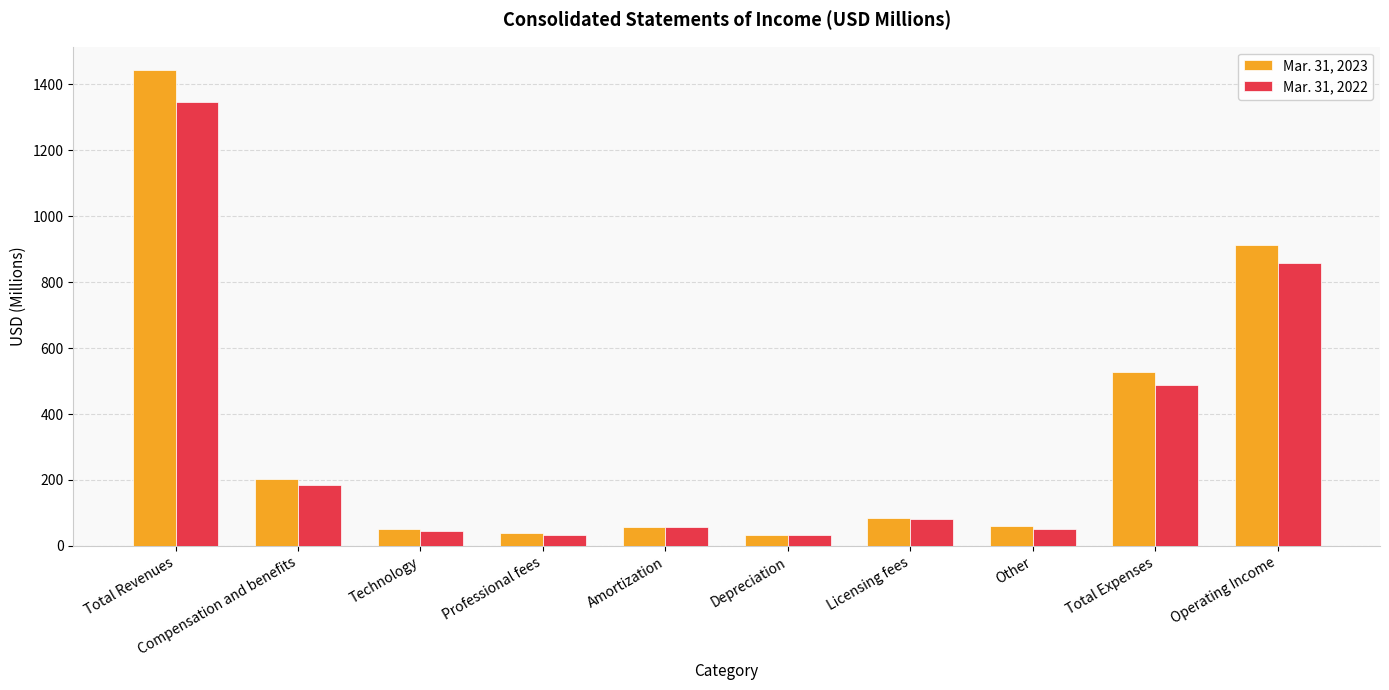

List the series in order of their peak value, lowest first.

Mar. 31, 2022, Mar. 31, 2023